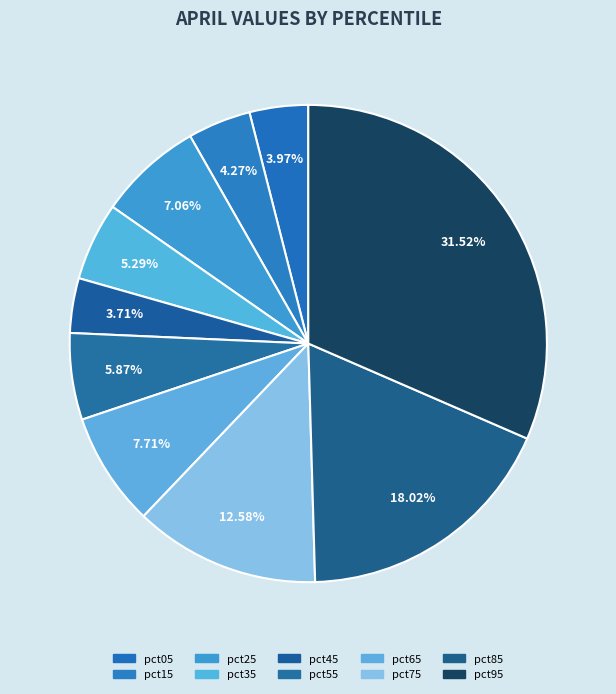

To the nearest percent, what portion does pct55 represent?

6%